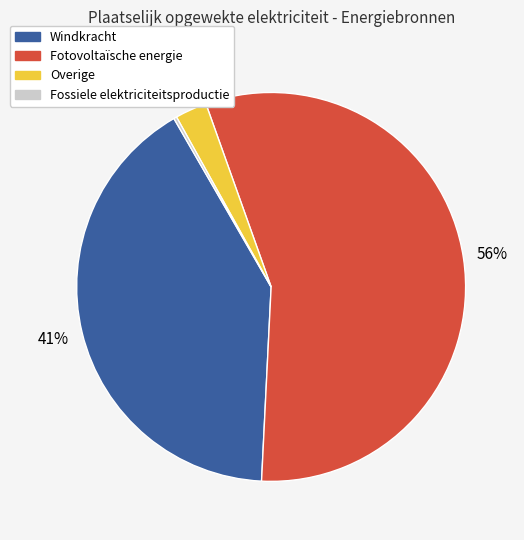

To the nearest percent, what is the difference between the Windkracht and Overige slice percentages?

38%